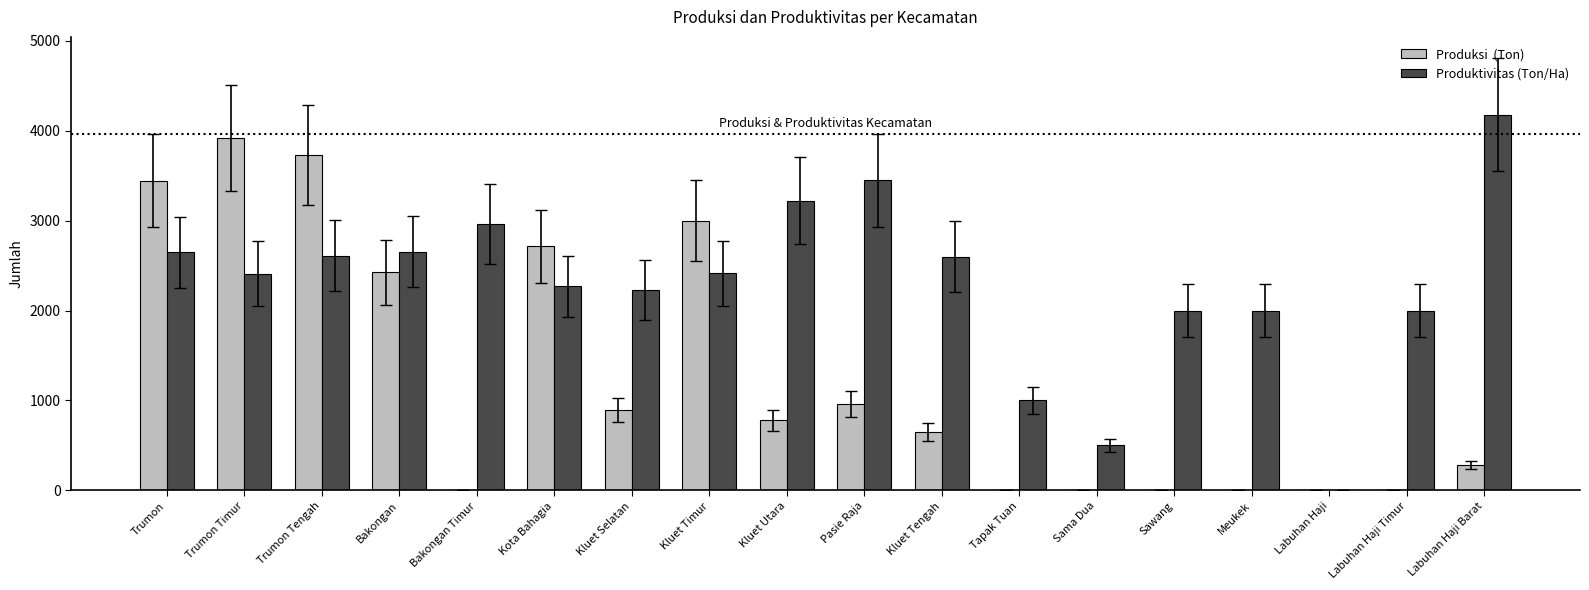

What is the total value across all series at Labuhan Haji Barat?

4460